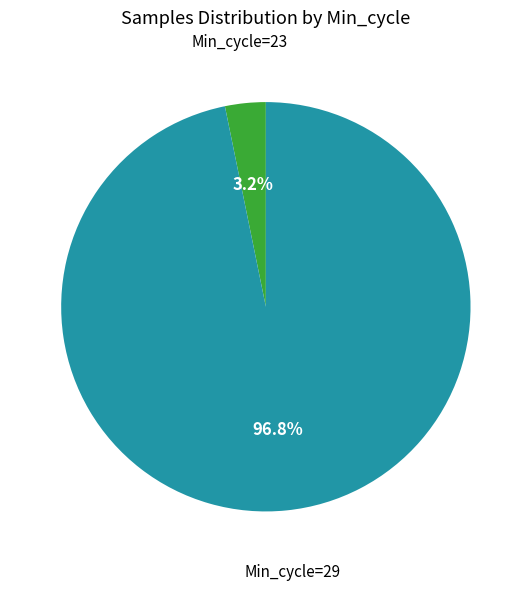

Does any single category account for the majority?

Yes